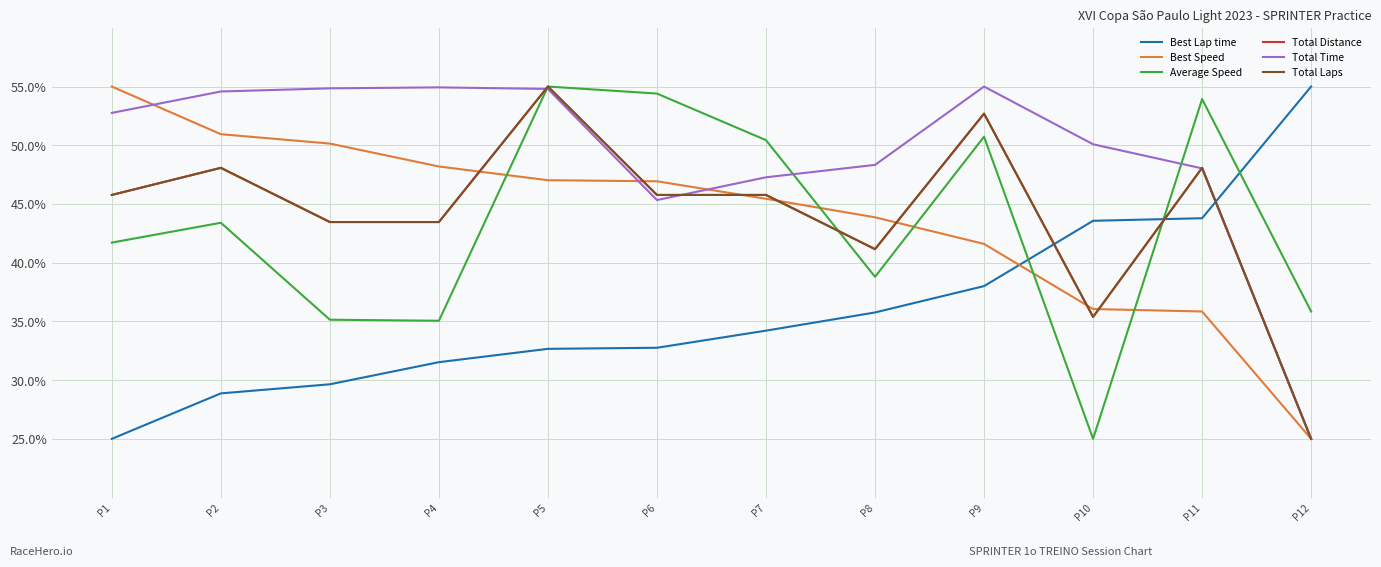

What is the value of the Best Lap time point at the 9th from the left?

38.0